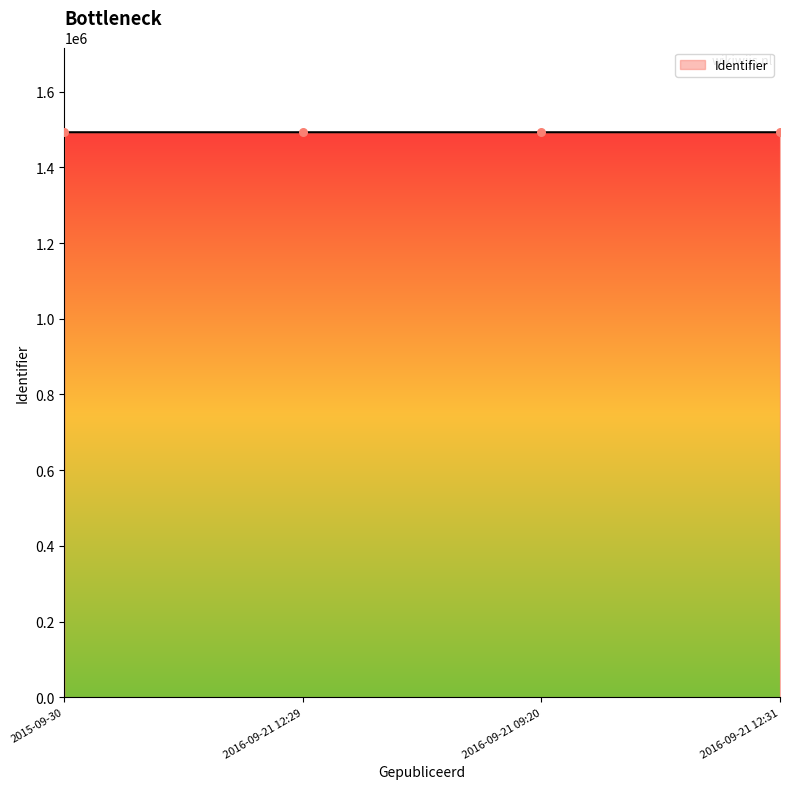

What is the ratio of the value at 2016-09-21 12:29 to the value at 2015-09-30?

1.0